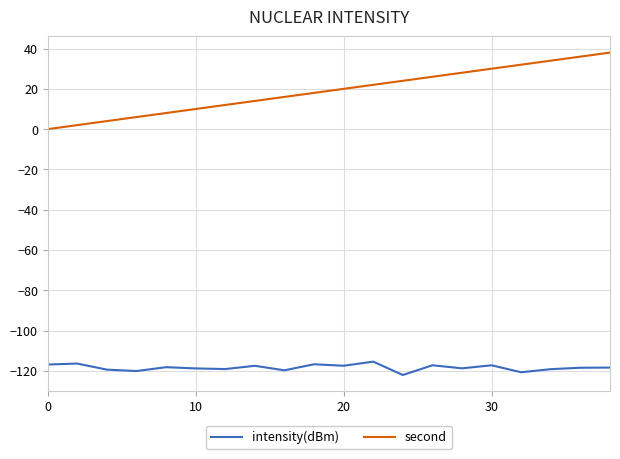

Rank the series by their average value, from highest to lowest.

second, intensity(dBm)